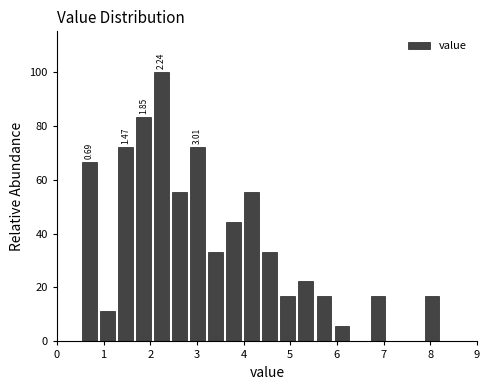

Around what value on the x-axis is the tallest bar? Give the approximate position of its centre, as read against the axis.

2.2